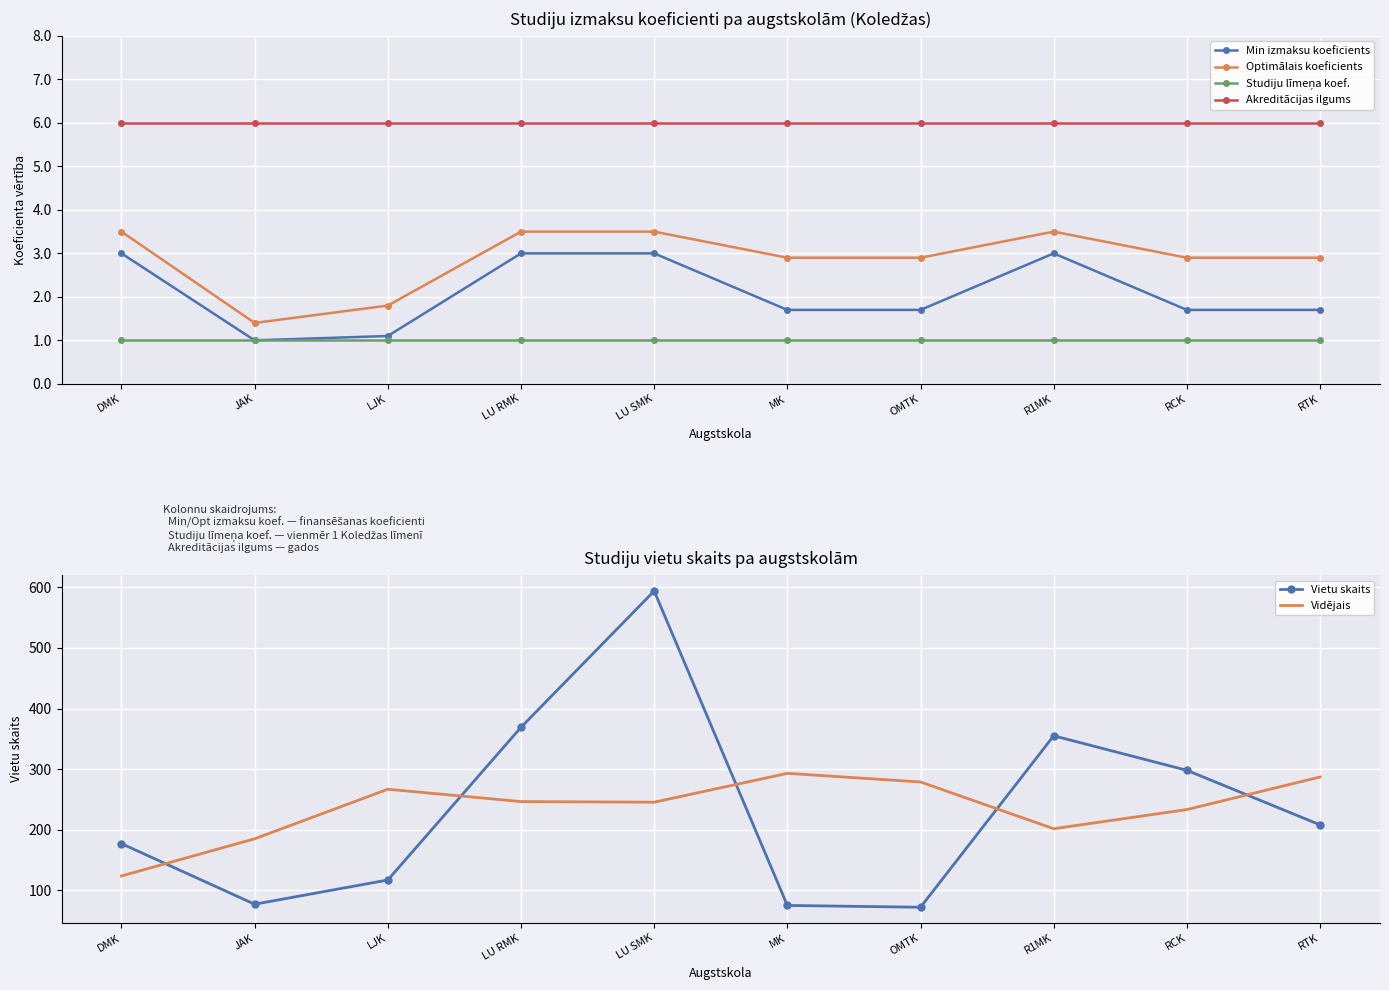

True or false: Vidējais has more than 1 points higher than both neighbors.

True